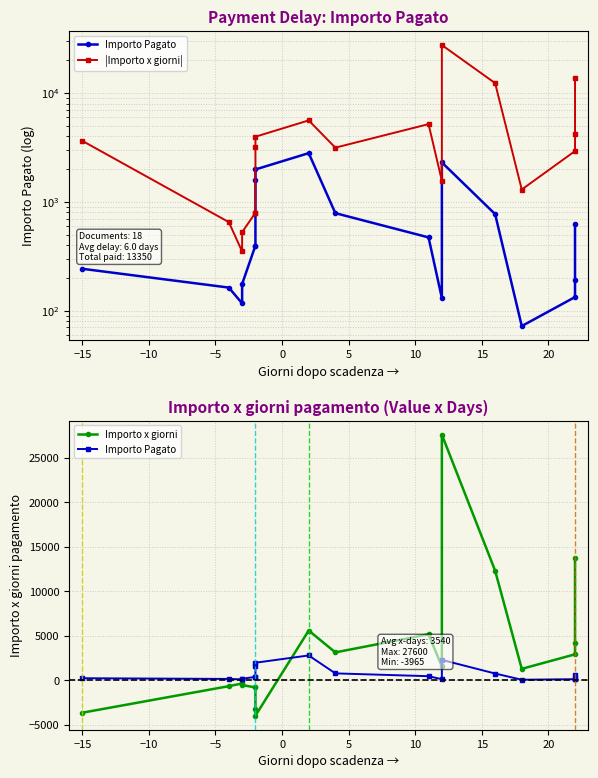

Rank the series by their average value, from lowest to highest.

Importo Pagato, Importo x giorni, |Importo x giorni|